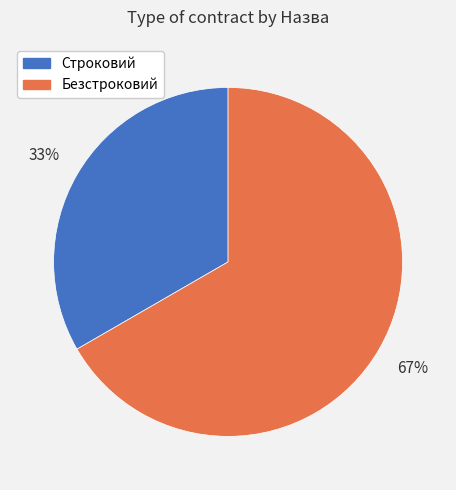

To the nearest percent, what percentage of the pie is Безстроковий?

67%